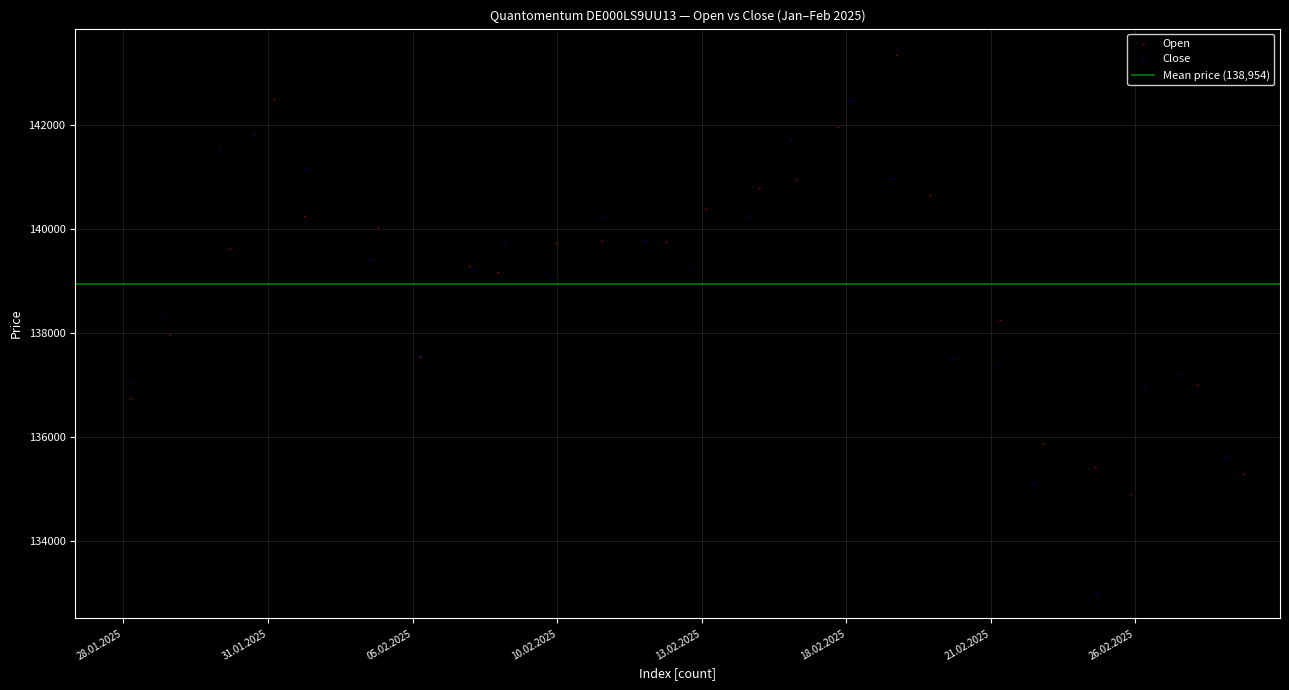

Which series contains the highest Y value?

Open